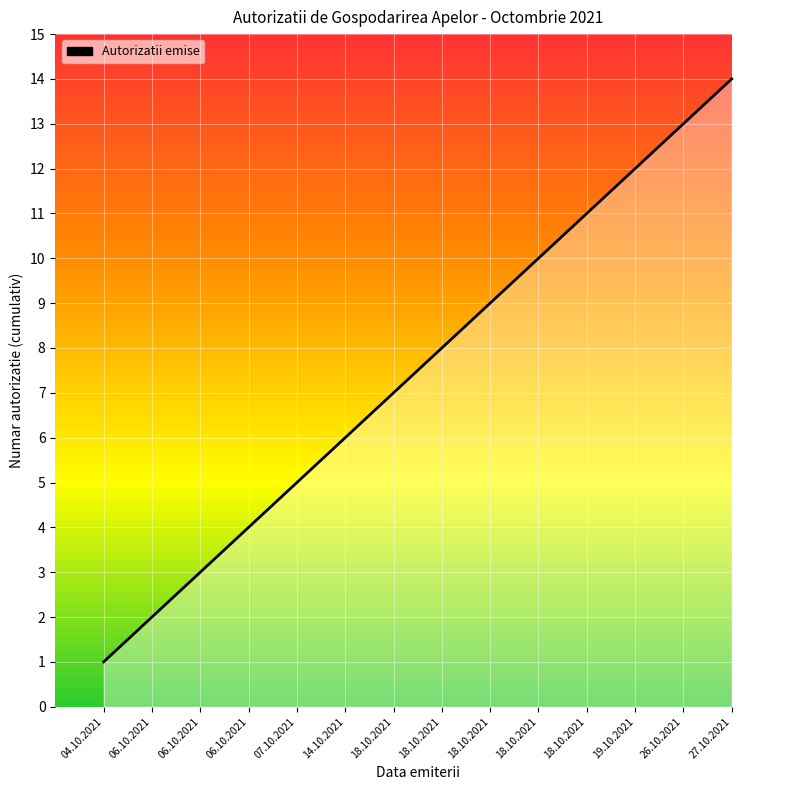

Where is the data nearest to the value 7?

18.10.2021